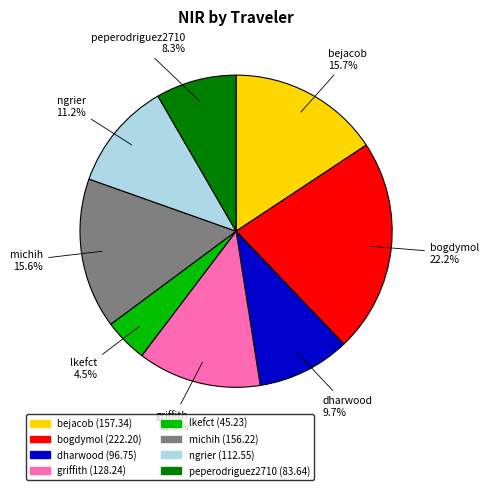

Is michih the majority of the pie?

No